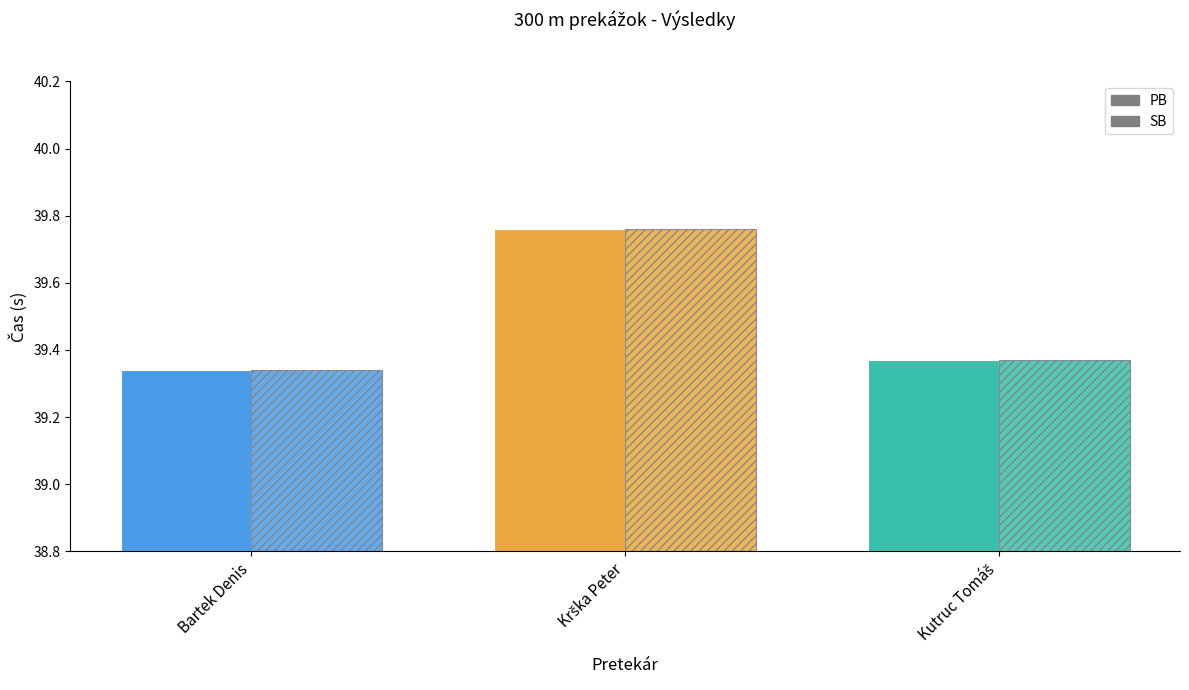

Reading left to right, list all the values displayed in this chart.

PB: Bartek Denis=39.3	Krška Peter=39.8	Kutruc Tomáš=39.4
SB: Bartek Denis=39.3	Krška Peter=39.8	Kutruc Tomáš=39.4